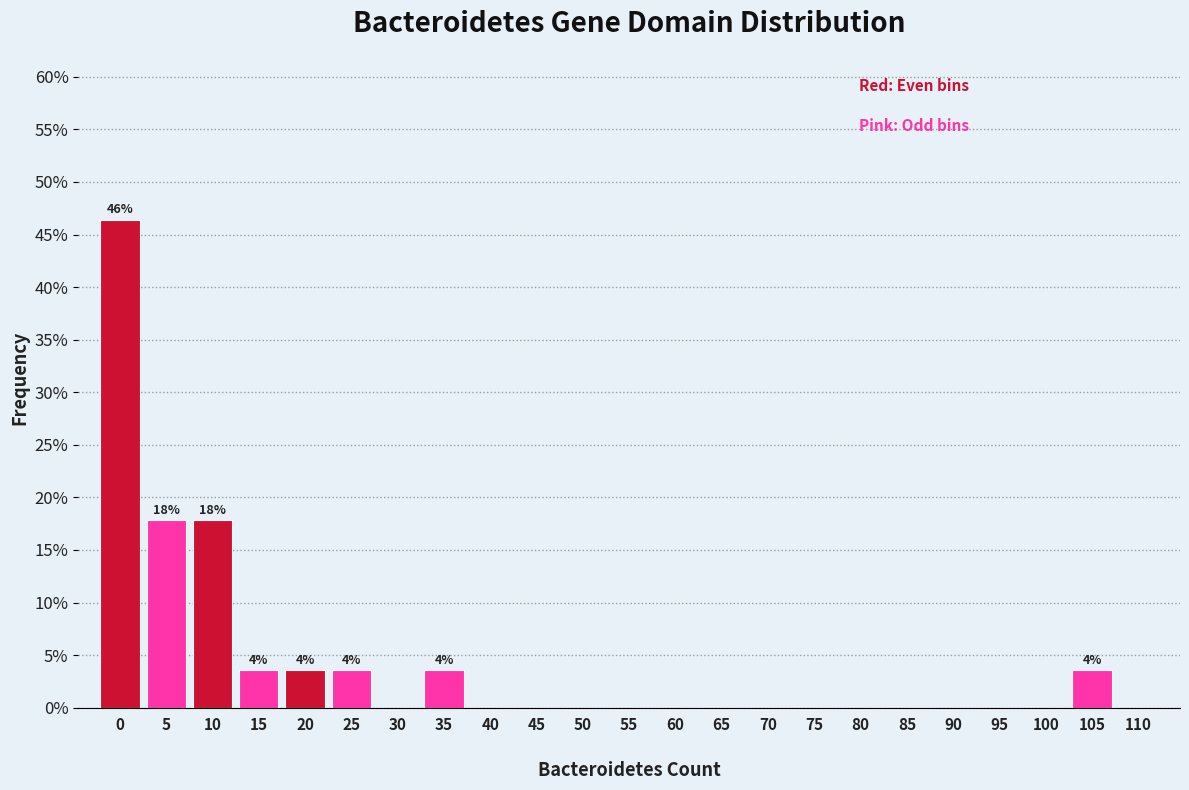

Reading right to left, list all the values displayed in this chart.

110=0.0	105=3.6	100=0.0	95=0.0	90=0.0	85=0.0	80=0.0	75=0.0	70=0.0	65=0.0	60=0.0	55=0.0	50=0.0	45=0.0	40=0.0	35=3.6	30=0.0	25=3.6	20=3.6	15=3.6	10=17.9	5=17.9	0=46.4